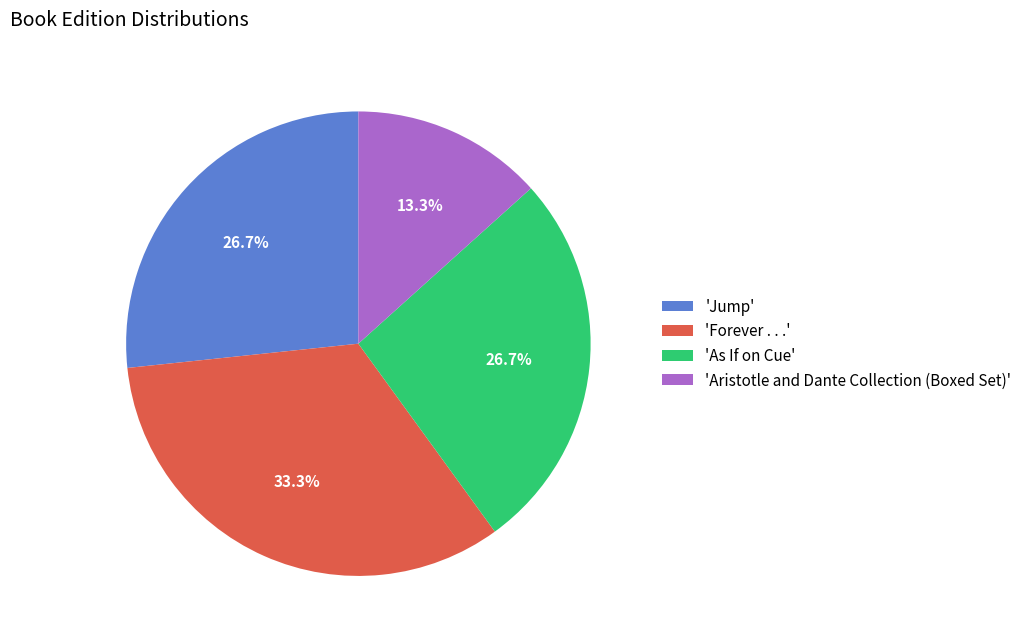

Which category has the smallest portion of the pie?

'Aristotle and Dante Collection (Boxed Set)'